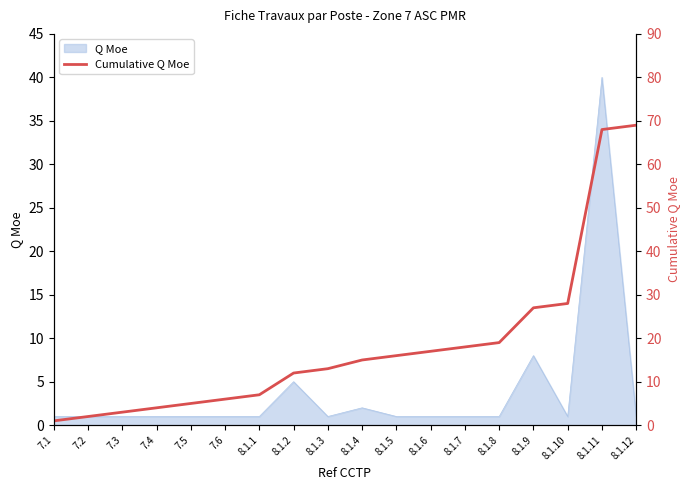

What is the value of the 1st point from the left?

1